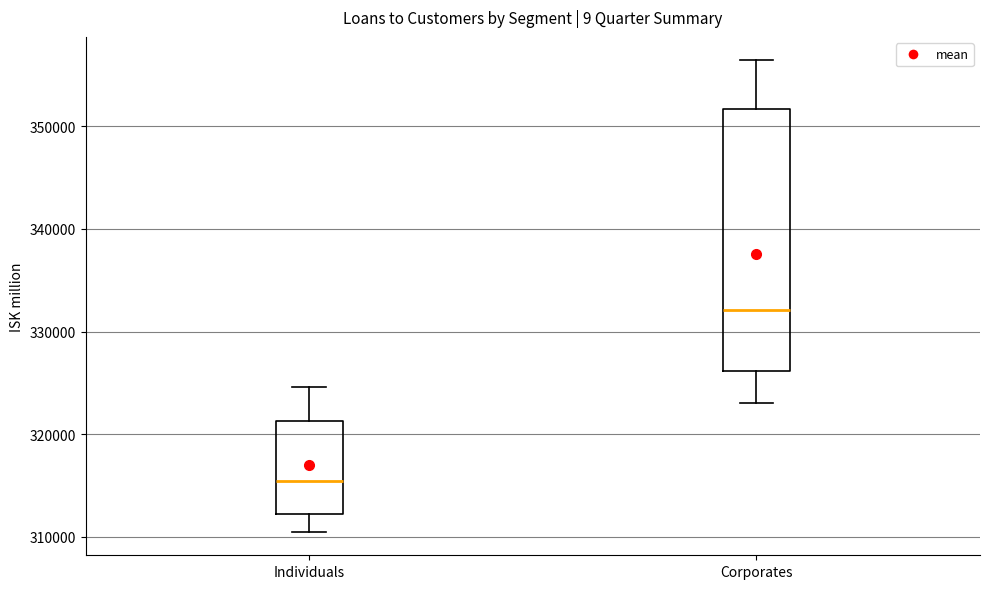

Which box is the tallest, from its lower edge to its upper edge?

Corporates